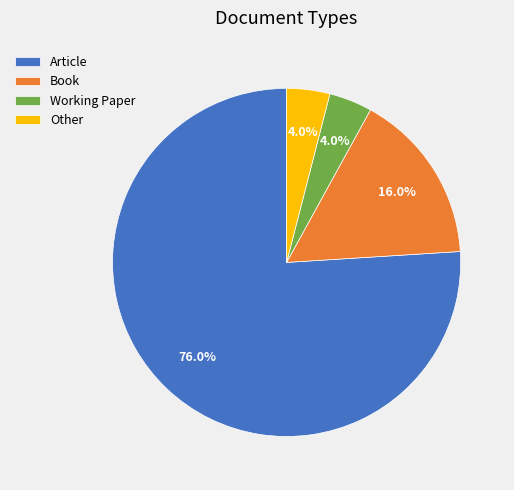

To the nearest percent, what percentage of the pie is Book?

16%